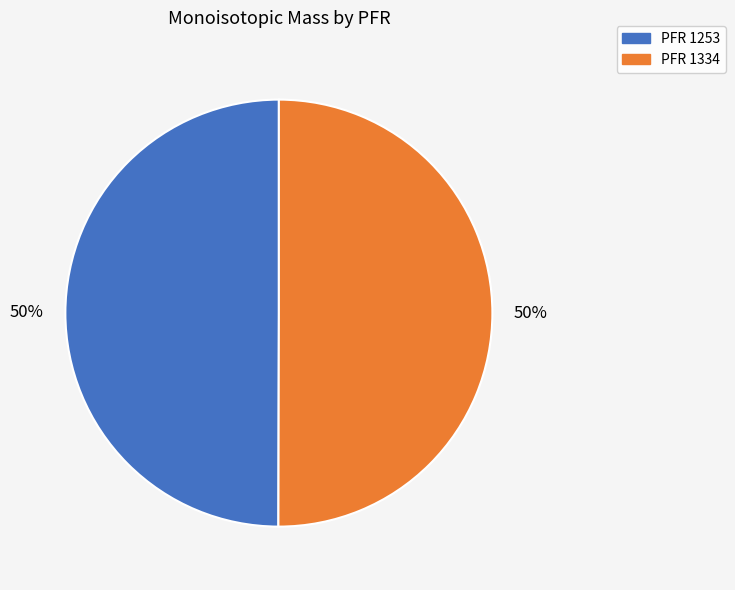

How many slices are in this pie chart?

2